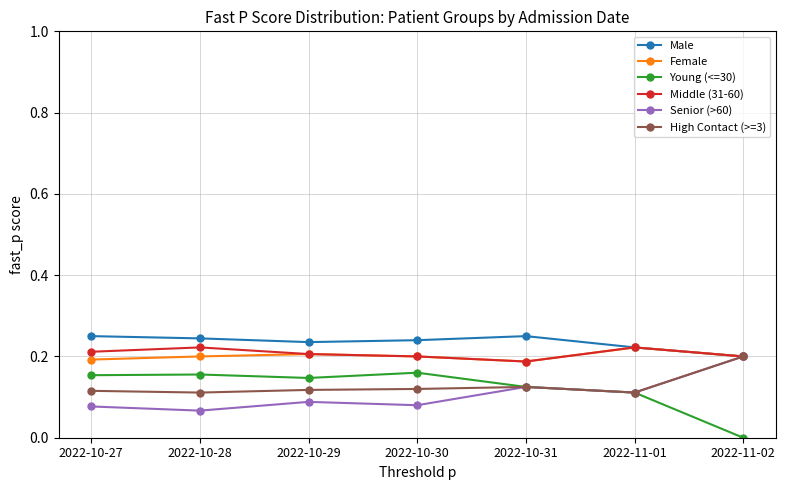

What position from the left is 2022-10-28?

2